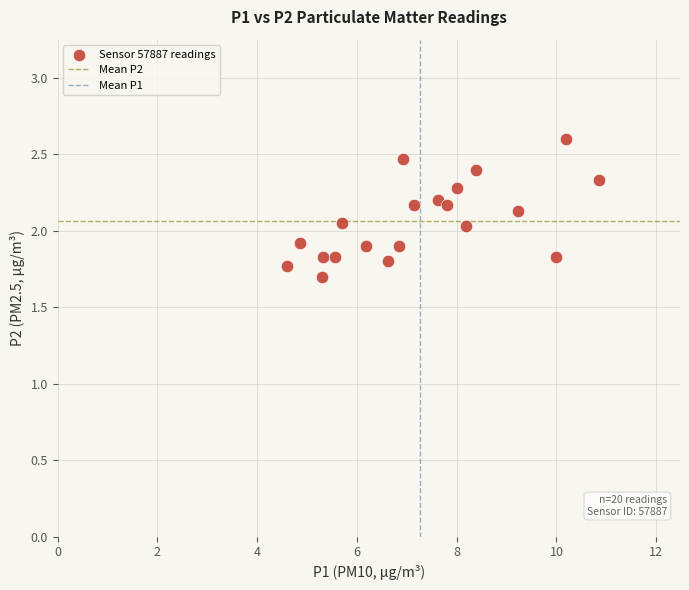

What is the range of Y values (max minus min)?

0.9